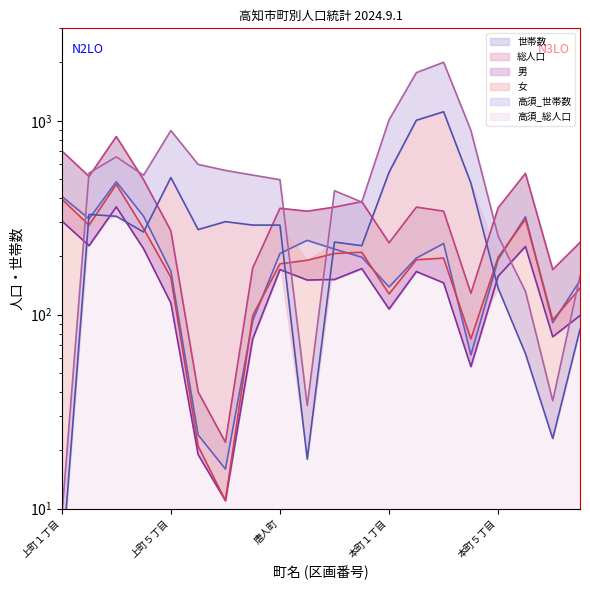

How many data points in 世帯数 are less than 198?

10